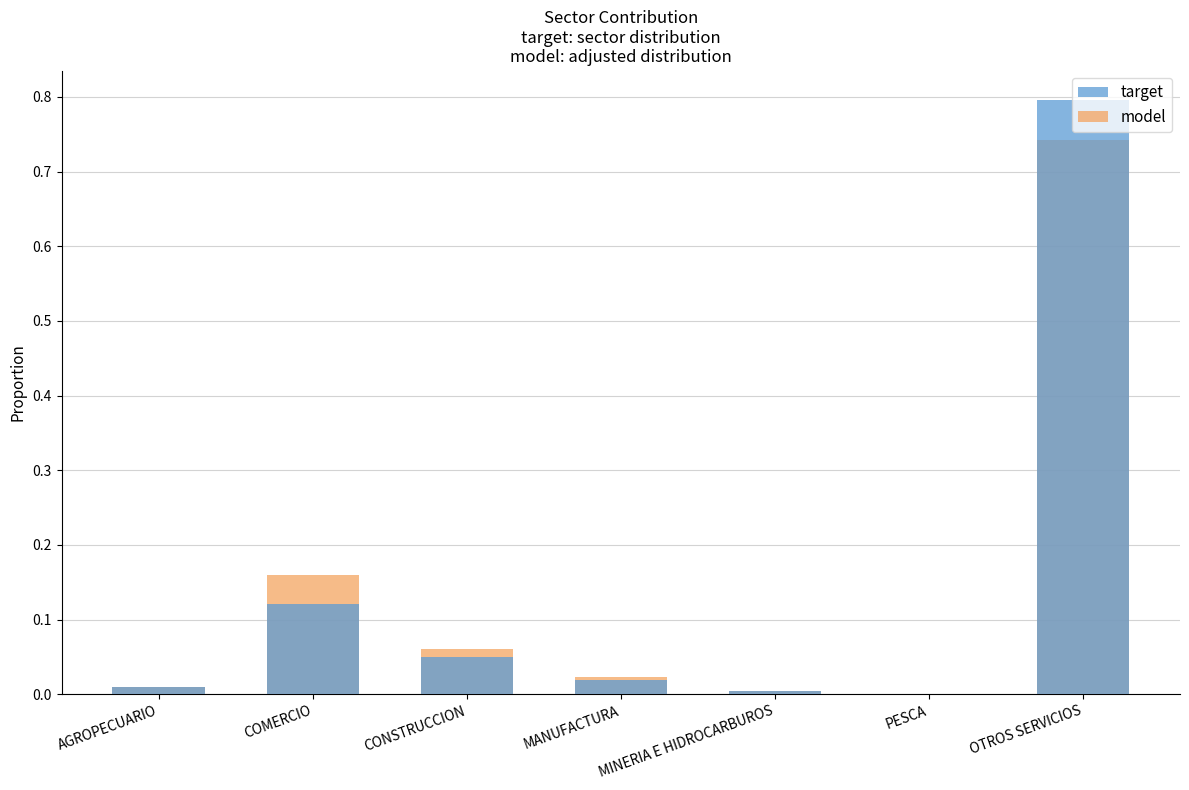

Which series has the largest total across all categories?

target